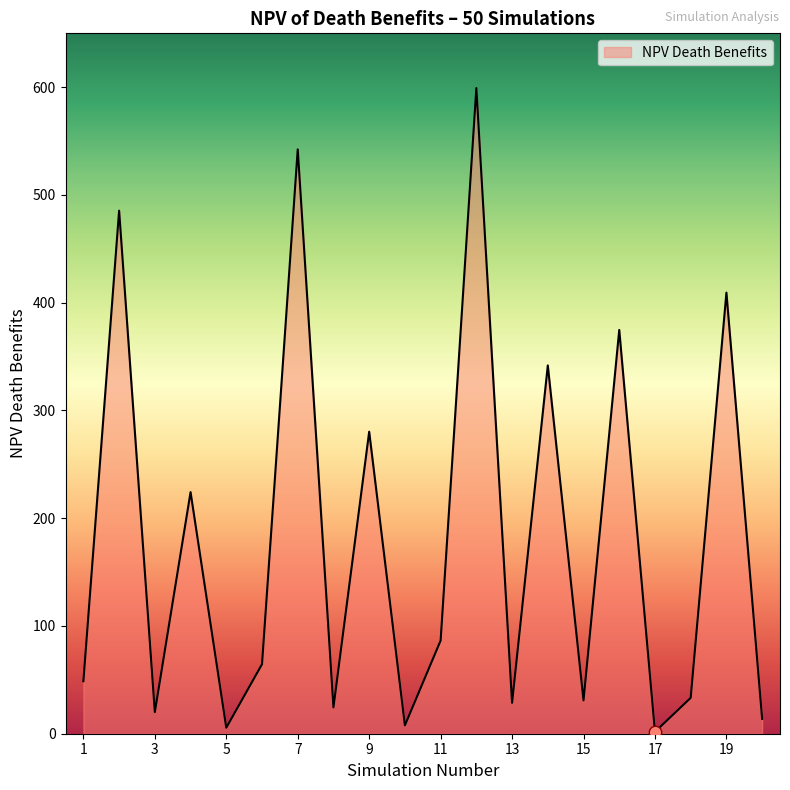

What is the maximum value shown in the chart?

599.2